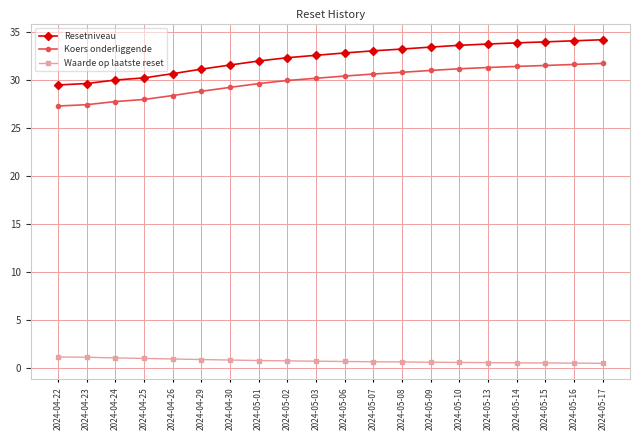

Rank the series at 2024-05-02 from lowest to highest value.

Waarde op laatste reset, Koers onderliggende, Resetniveau